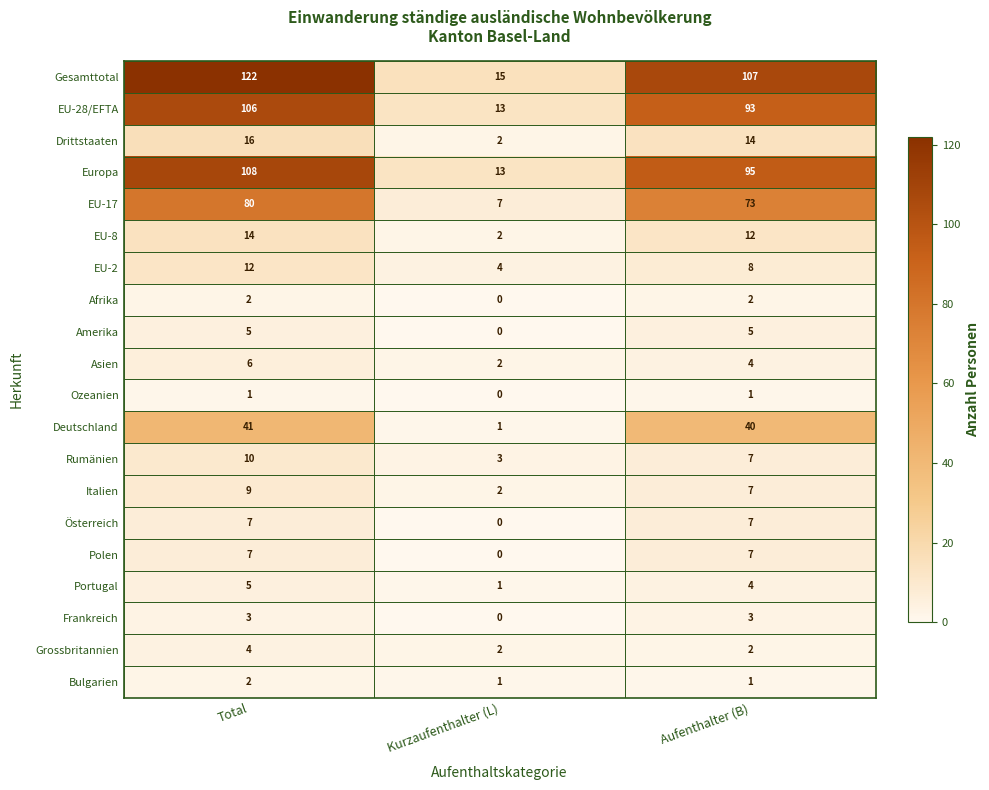

How many values in Afrika are above zero?

2